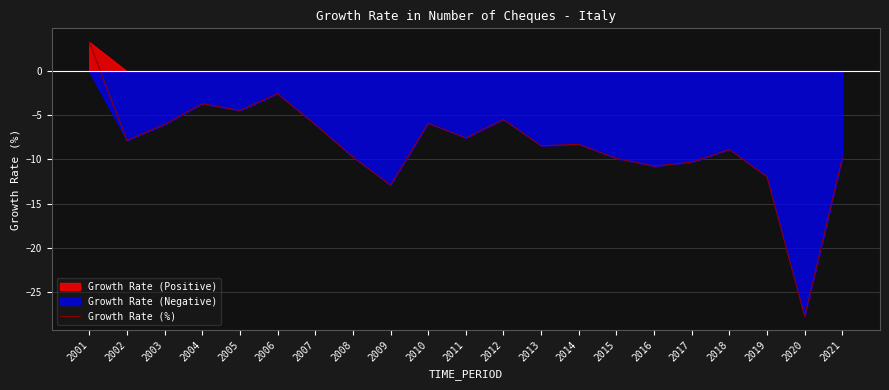

How many values are above zero?

1